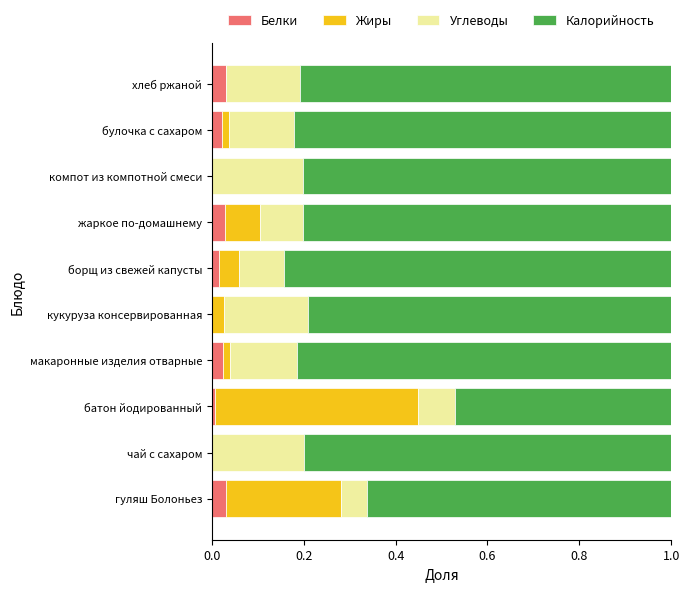

True or false: Белки has a value of 0.0 at чай с сахаром.

True